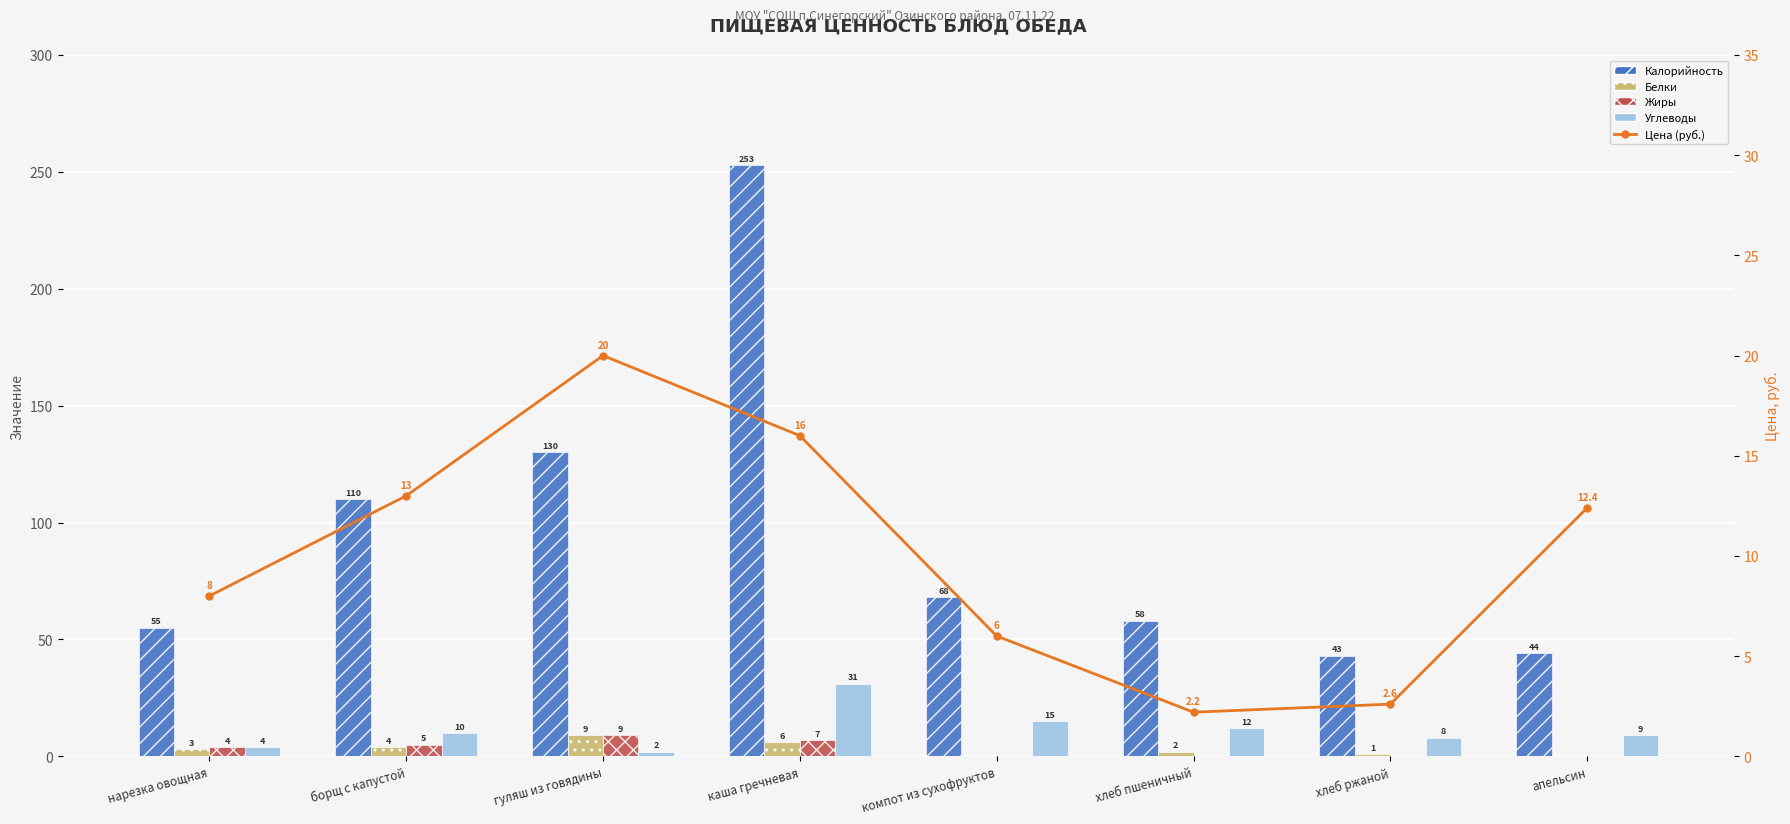

Between каша гречневая and хлеб пшеничный, which series saw the biggest shift?

Калорийность